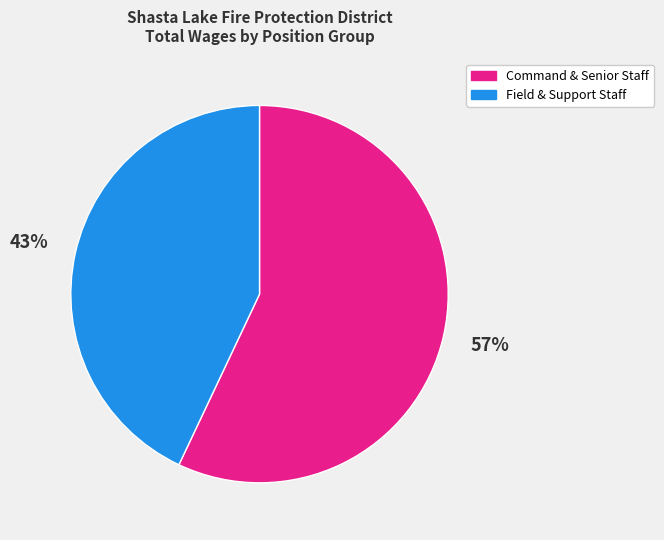

To the nearest percent, what is the average slice percentage?

50%